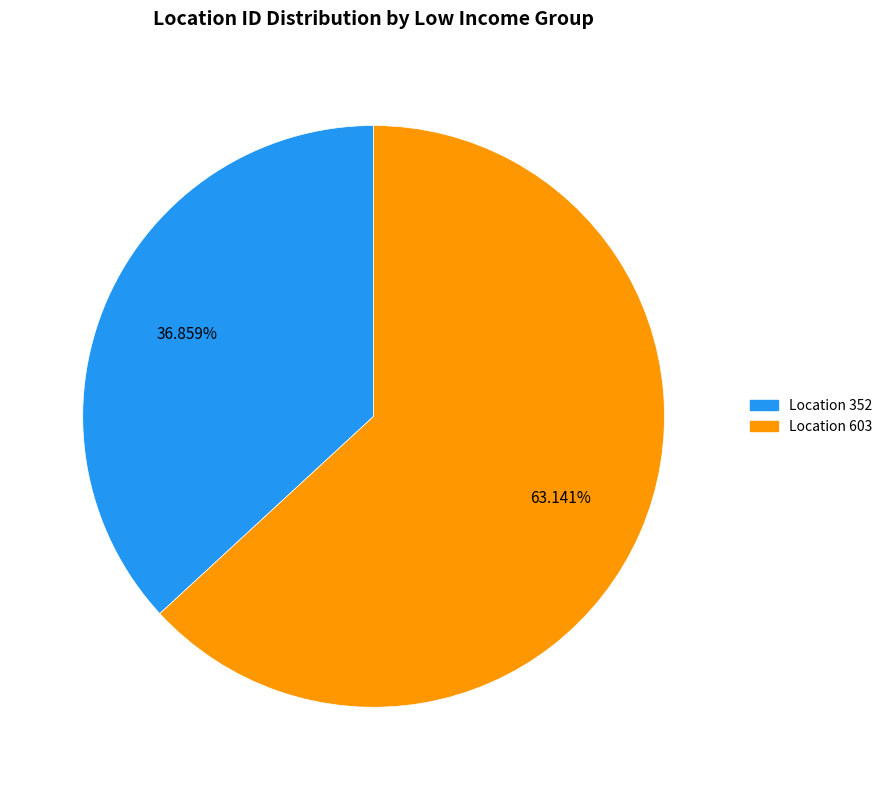

How many segments does this pie chart have?

2